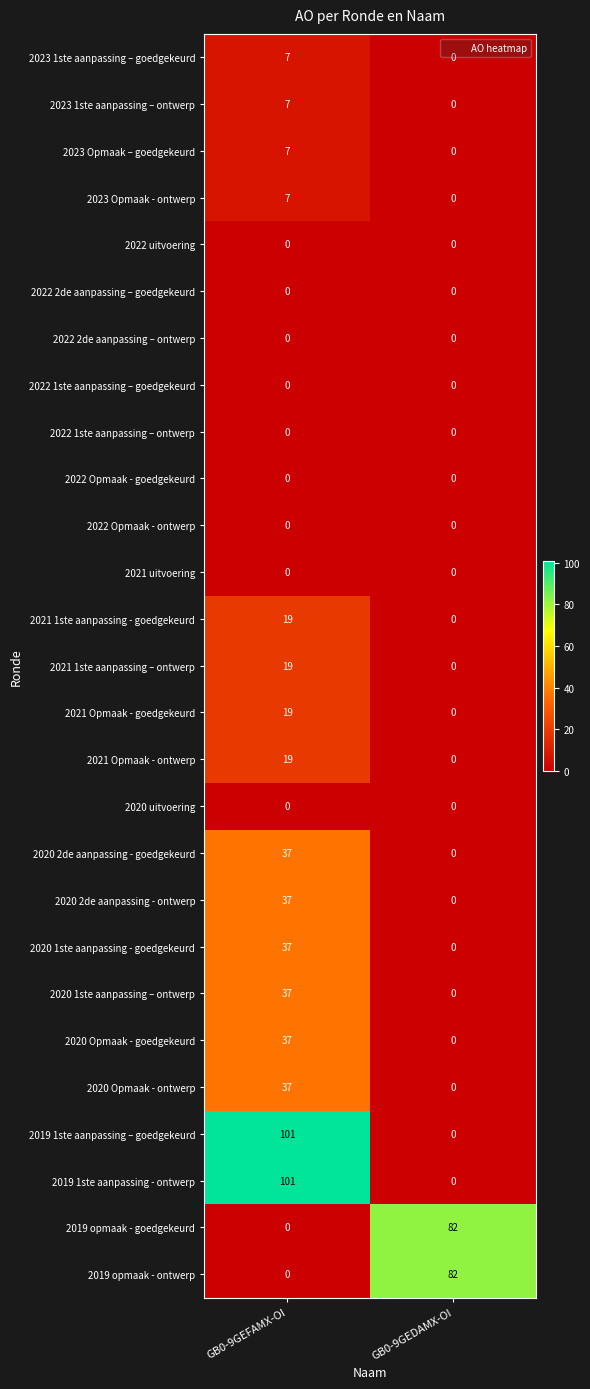

At which category is the sum across all series the highest?

GB0-9GEFAMX-OI